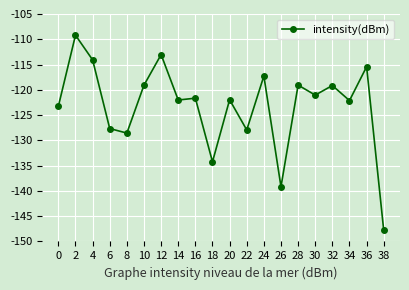

What is the change in value from 12 to 30?

-8.0